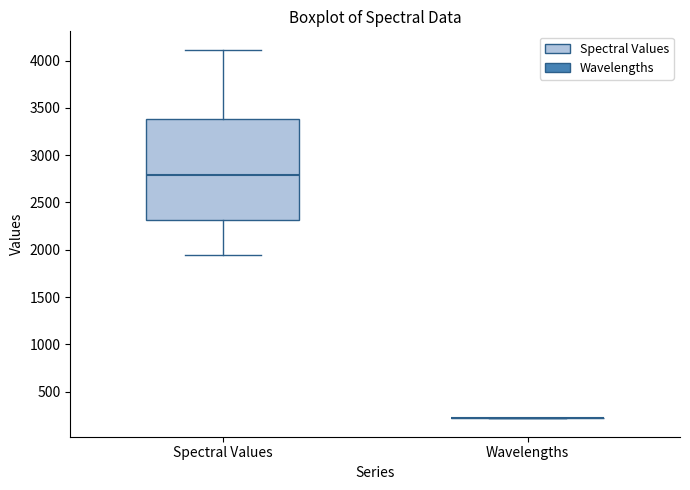

Reading left to right, read every box against the y-axis: the position of its median line, the range the box covers, and the ends of its whiskers. The values are not printed on the chart, so give them approximately, as read against the axis.

Spectral Values: median 2800, box 2300 to 3400, whiskers 1950 to 4100
Wavelengths: box collapsed to a line at 200, whiskers 200 to 200